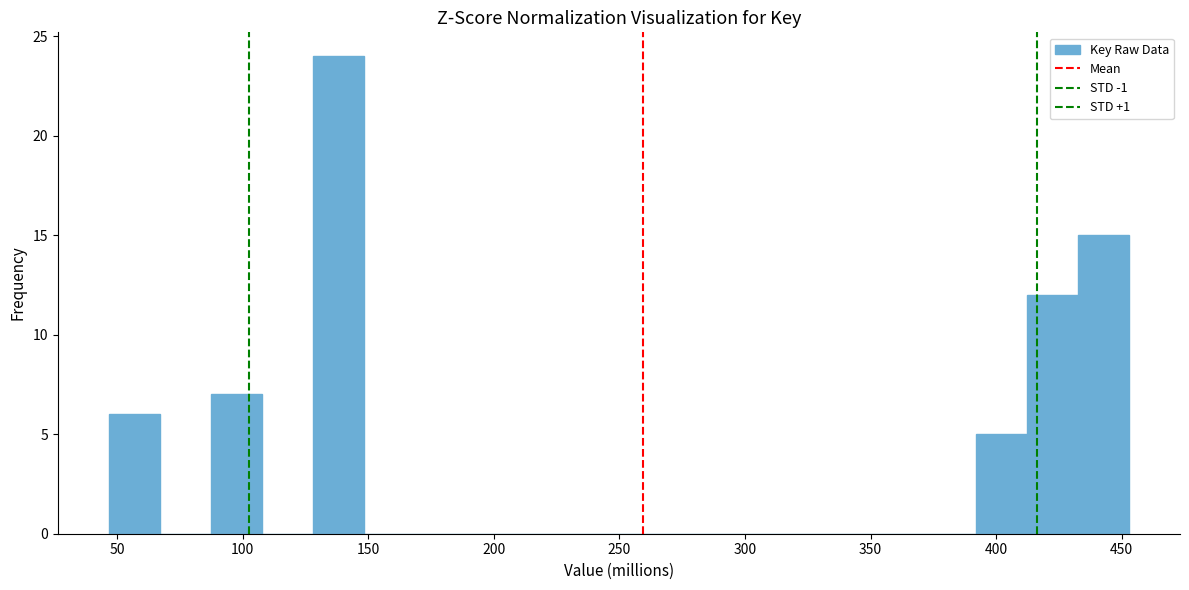

What is the height of the bar covering 410 to 435 on the x-axis? Neither the bar edges nor the heights are printed on the chart, so give them approximately, as read against the axes.

12